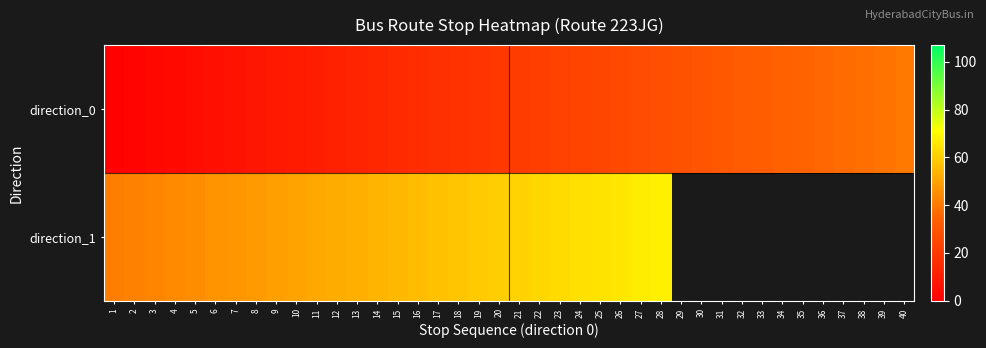

Between 11 and 40, which series saw the biggest shift?

direction_0